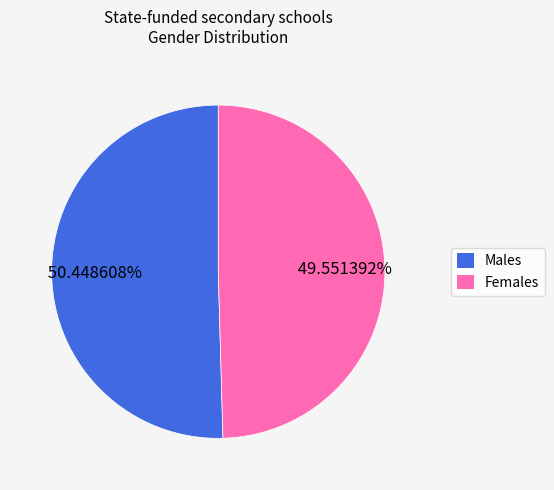

Count the number of slices in the pie.

2